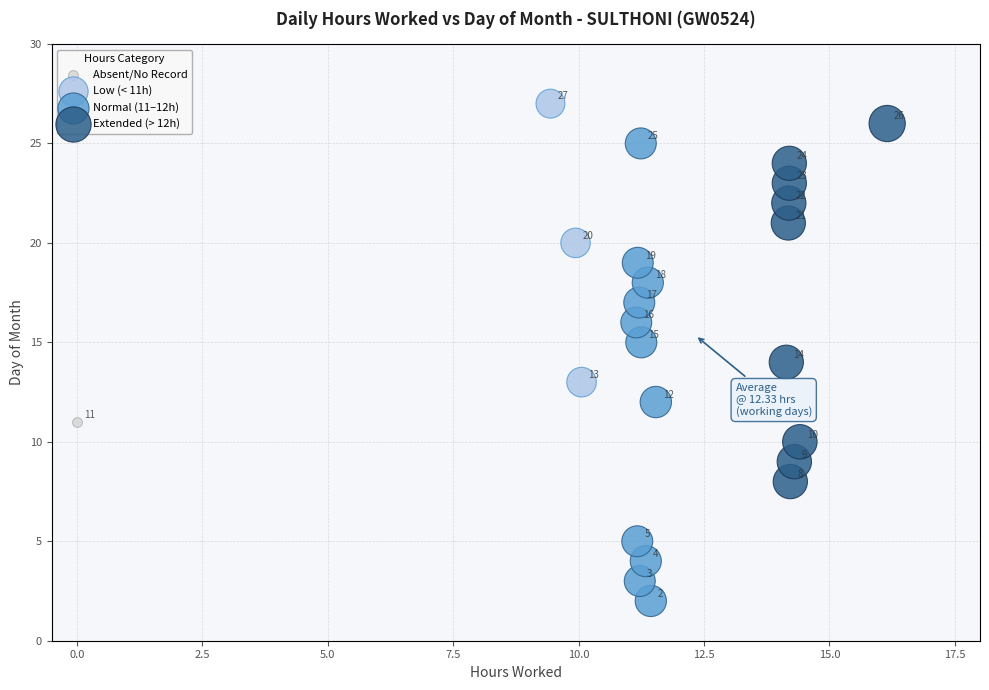

What are all the series names shown in the legend?

Absent/No Record, Low (< 11h), Normal (11–12h), Extended (> 12h)